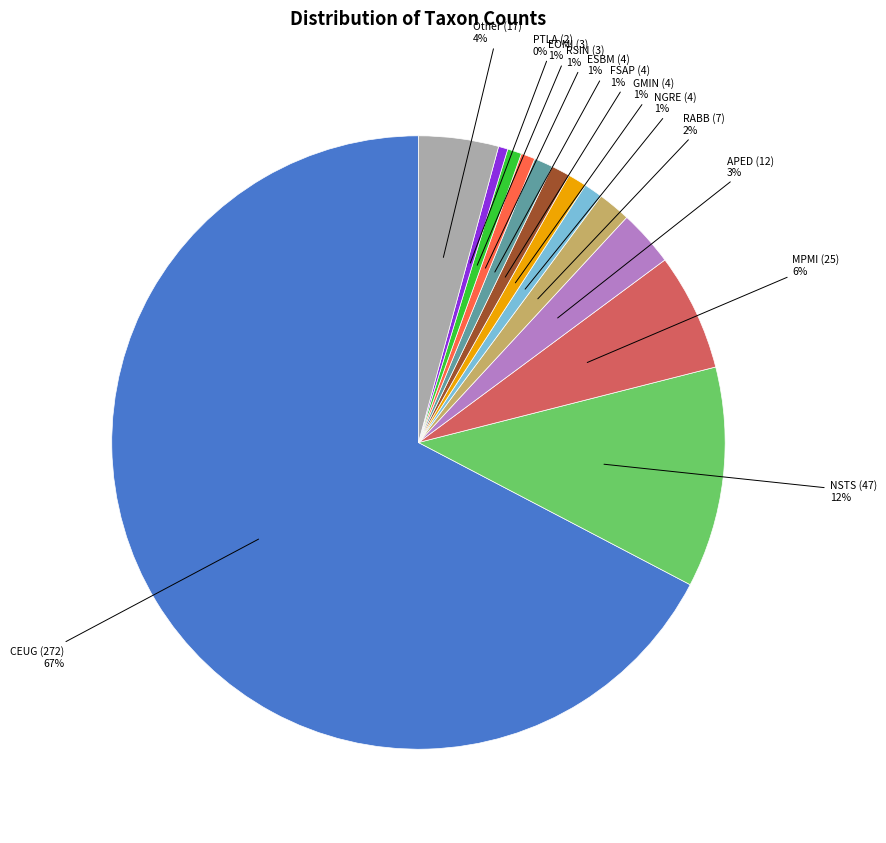

How many segments does this pie chart have?

13